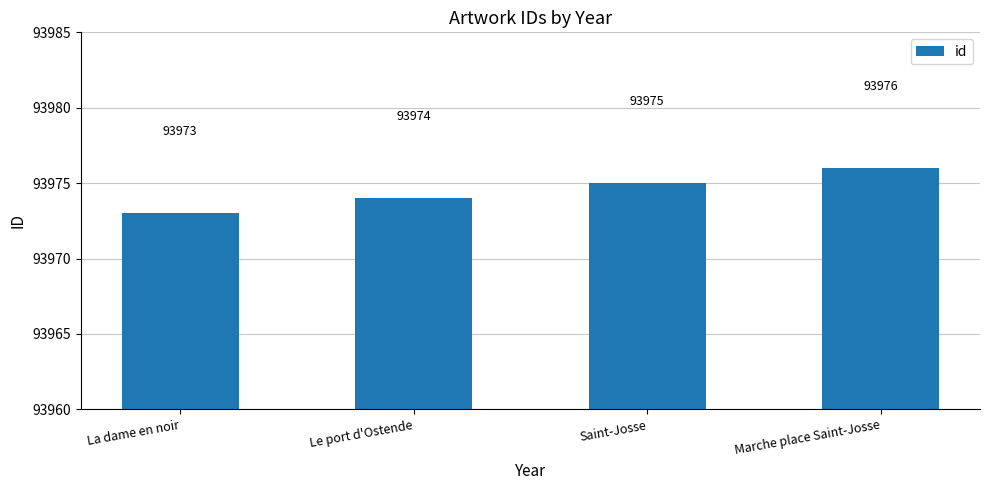

What is the sum of all values?

375898